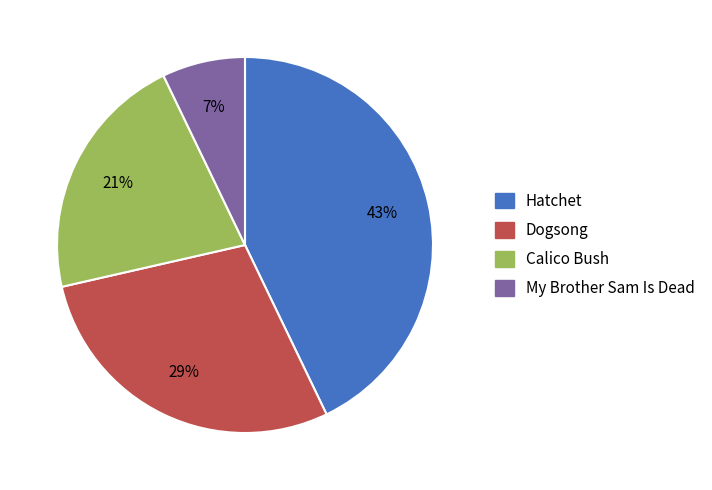

Does Dogsong represent more than half of the total?

No